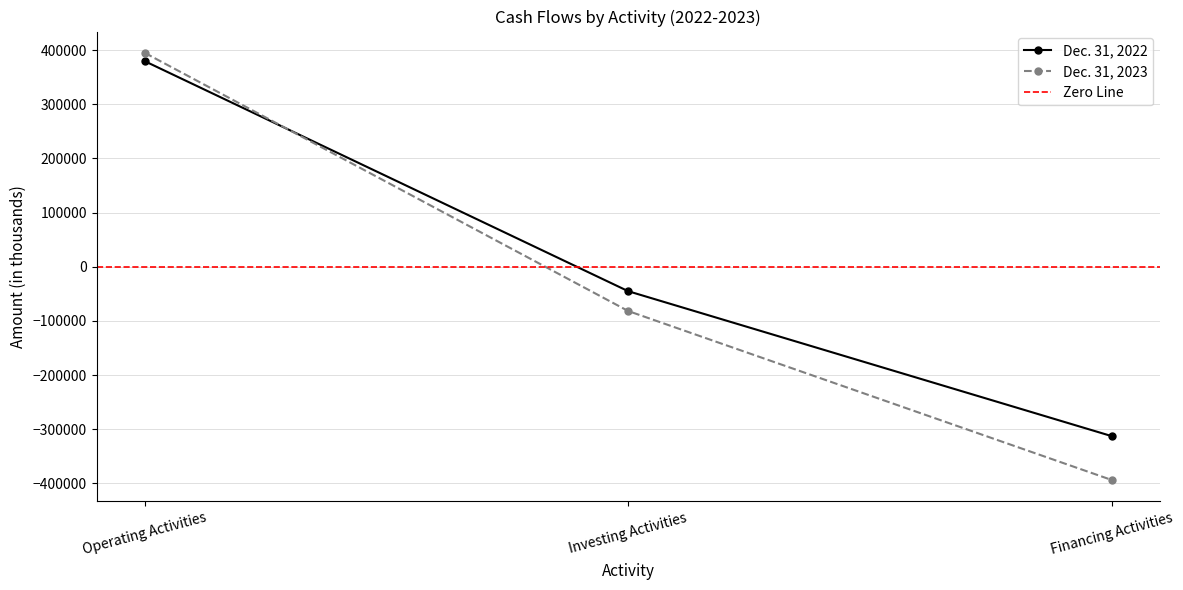

Between Operating Activities and Financing Activities, which is larger?

Operating Activities